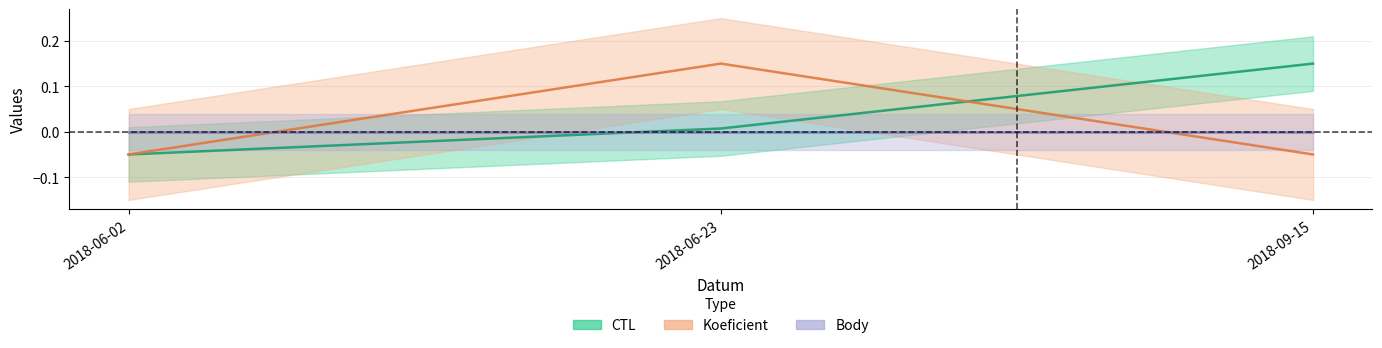

At which label does CTL reach its peak?

2018-09-15